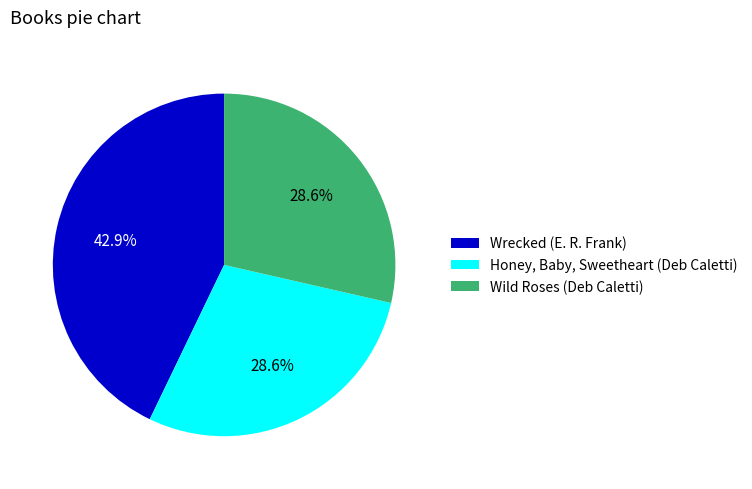

What is the largest slice in the pie chart?

Wrecked (E. R. Frank)